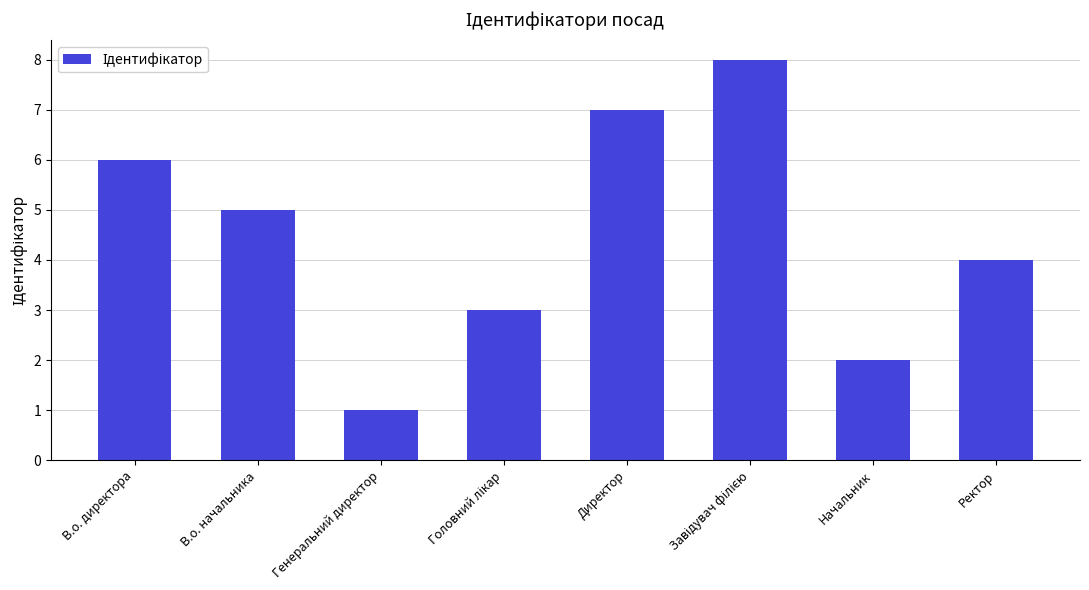

At which category does the chart reach its minimum across all series?

Генеральний директор